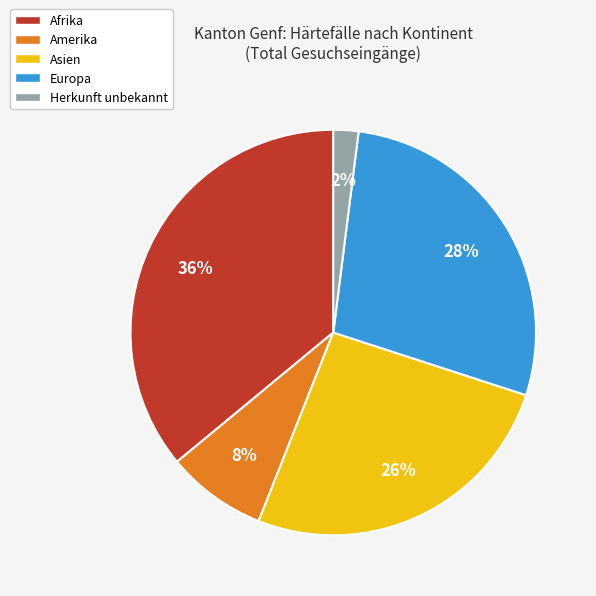

Count the number of slices in the pie.

5